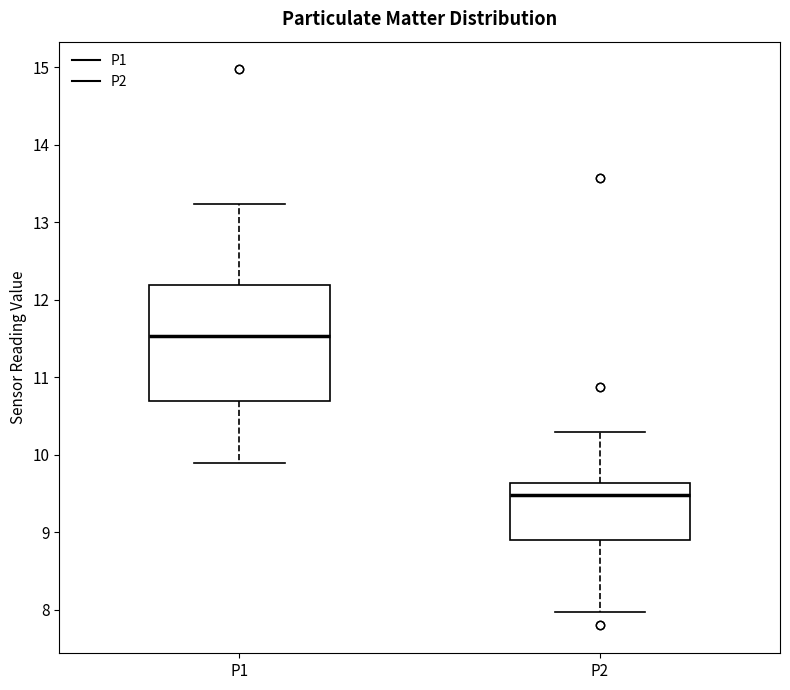

Reading left to right, read every box against the y-axis: the position of its median line, the range the box covers, and the ends of its whiskers. The values are not printed on the chart, so give them approximately, as read against the axis.

P1: median 11.5, box 10.7 to 12.2, whiskers 9.9 to 13.2
P2: median 9.5, box 8.9 to 9.6, whiskers 8.0 to 10.3